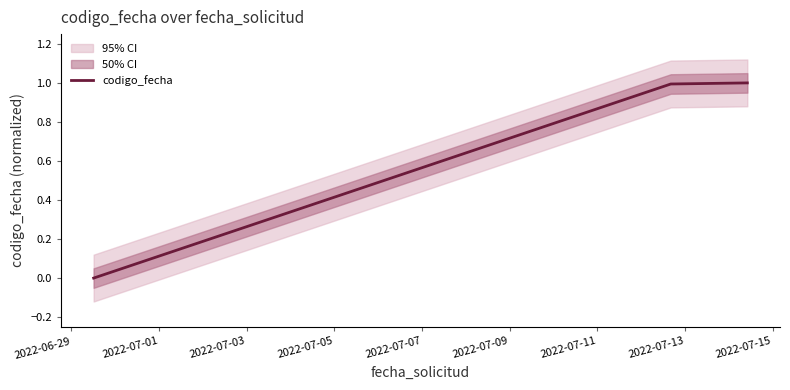

Reading left to right, extract all data points from this chart.

0.0	0.4	1.0	1.0